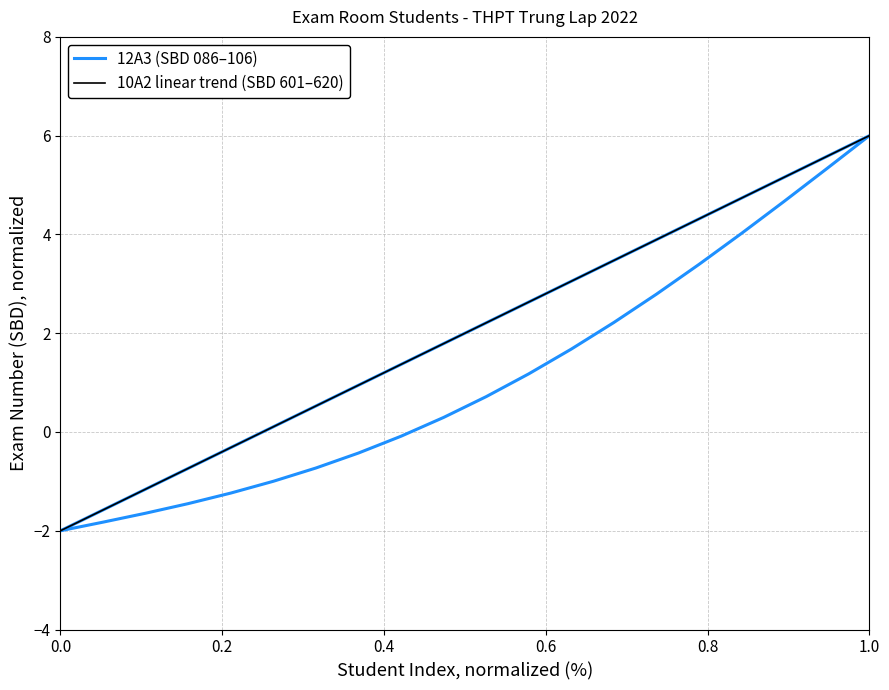

What is the greatest value displayed?

6.0